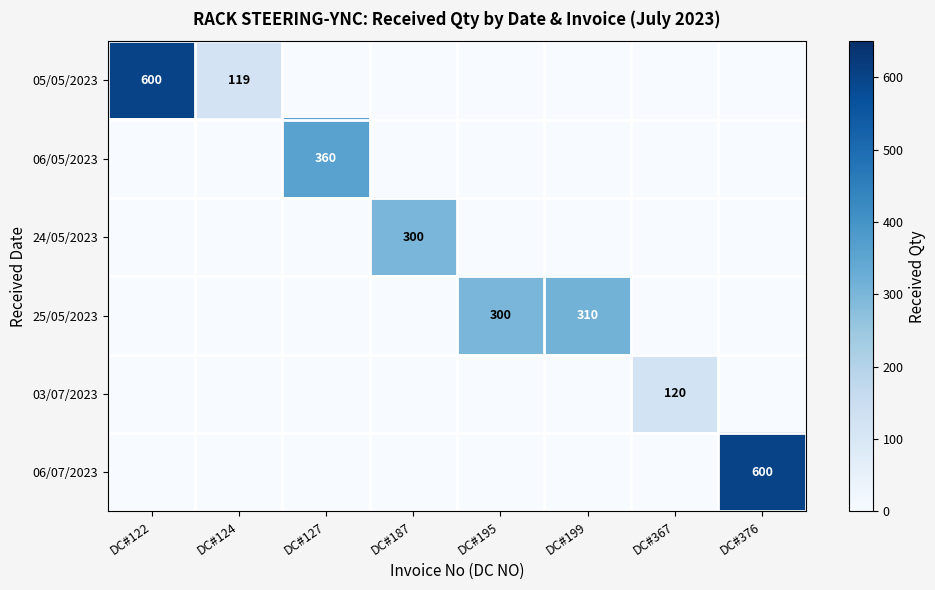

The value of 06/05/2023 at DC#127 is 360. True or false?

True